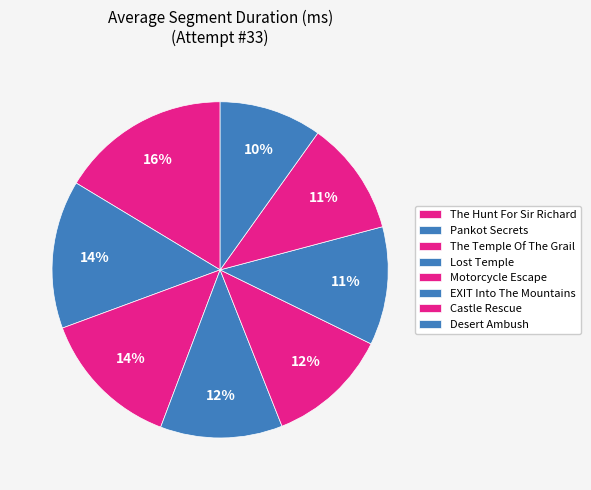

Is there any slice that represents more than half of the pie?

No